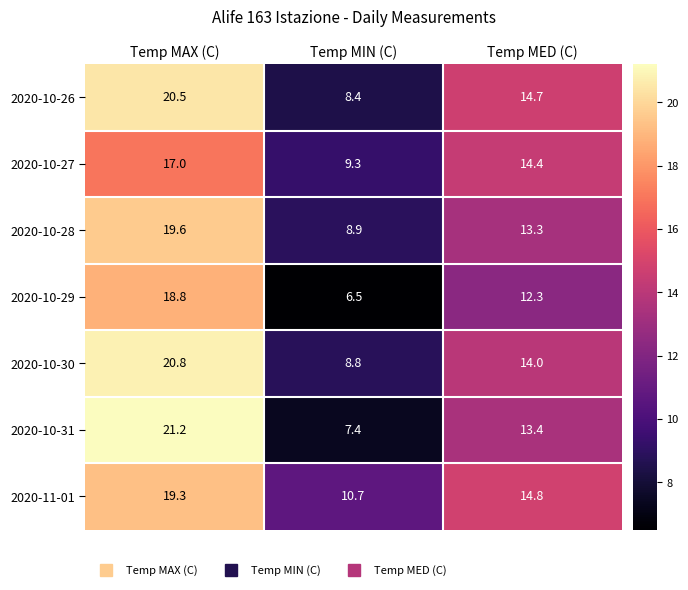

What is the maximum value shown in the chart?

21.2